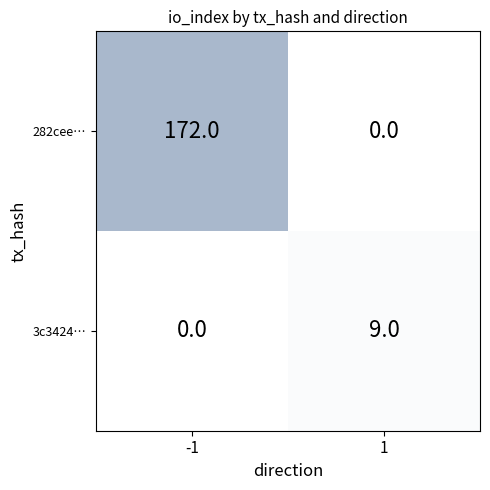

How many categories are shown in the chart?

2